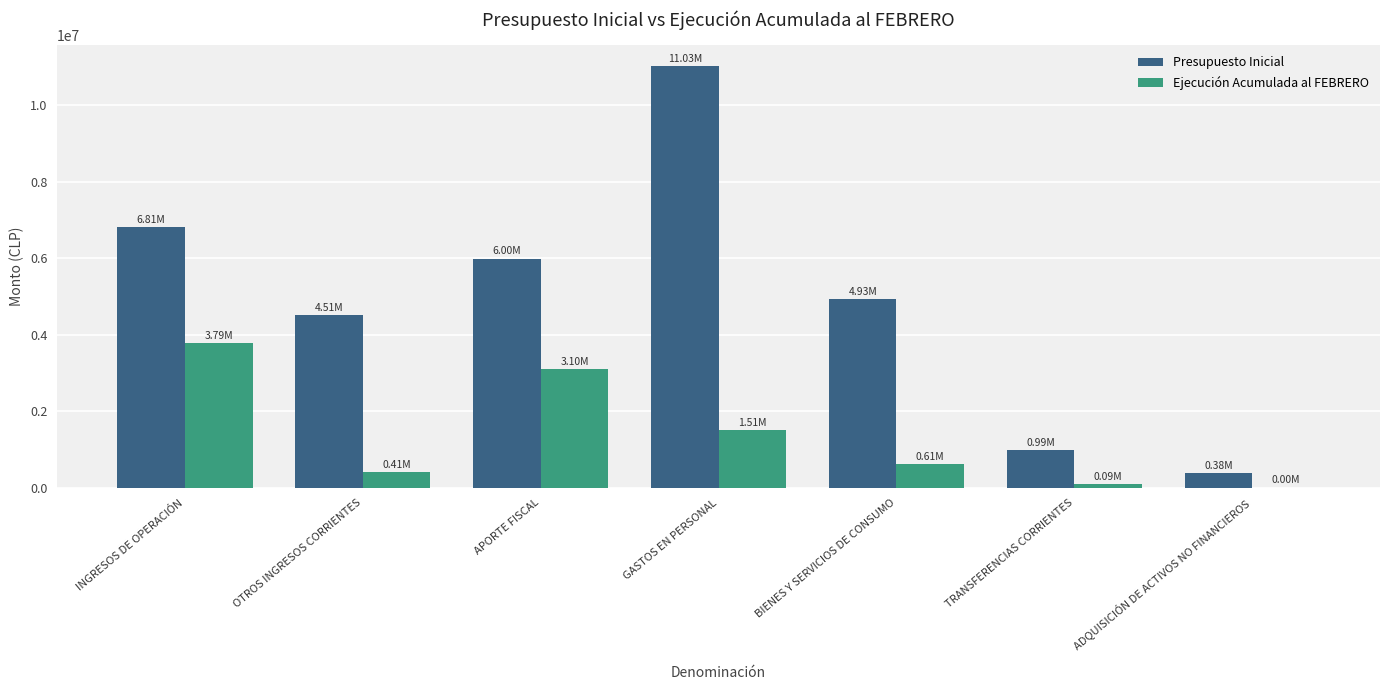

The value of Ejecución Acumulada al FEBRERO at GASTOS EN PERSONAL is 471137. True or false?

False